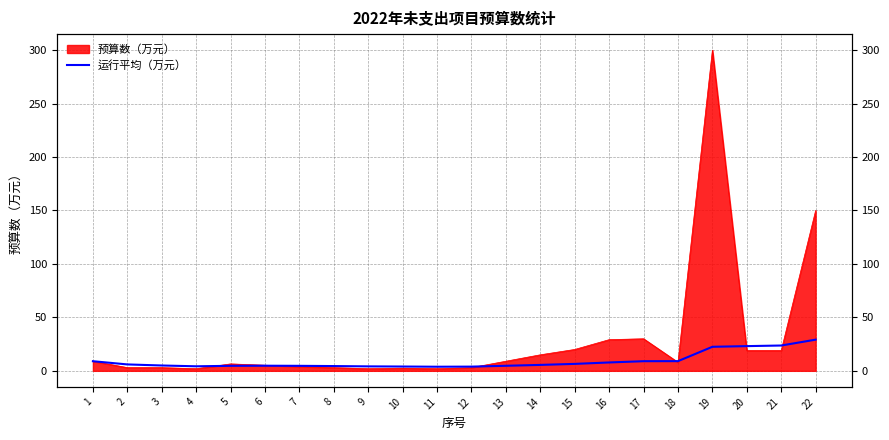

Is it true that the value at 12 is 3.9?

True